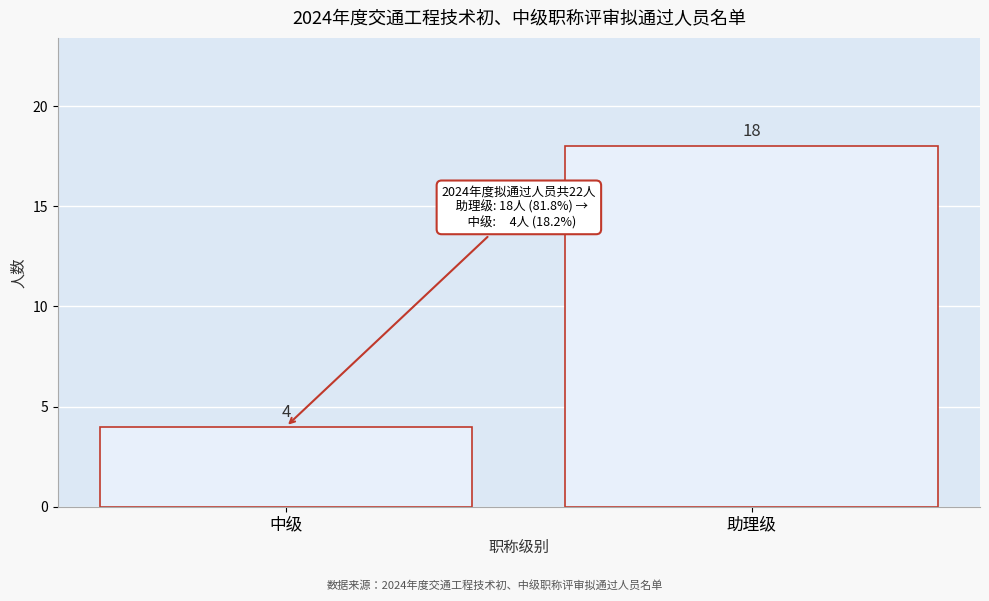

Reading left to right, transcribe all the data shown in this chart.

4	18